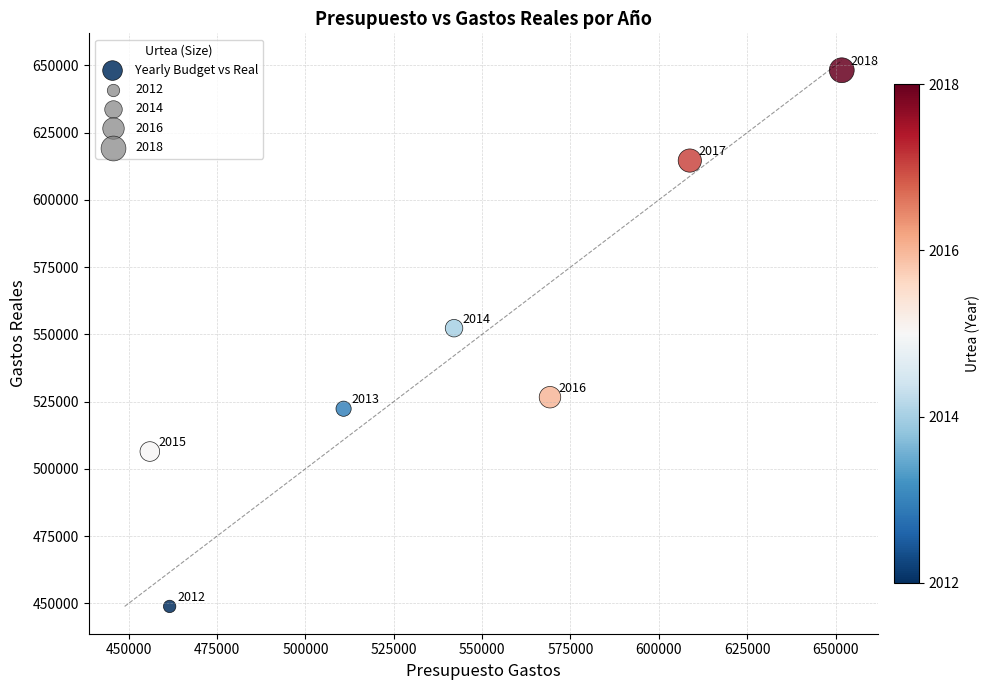

What Y value in the scatter plot is closest to 548528?

552305.4